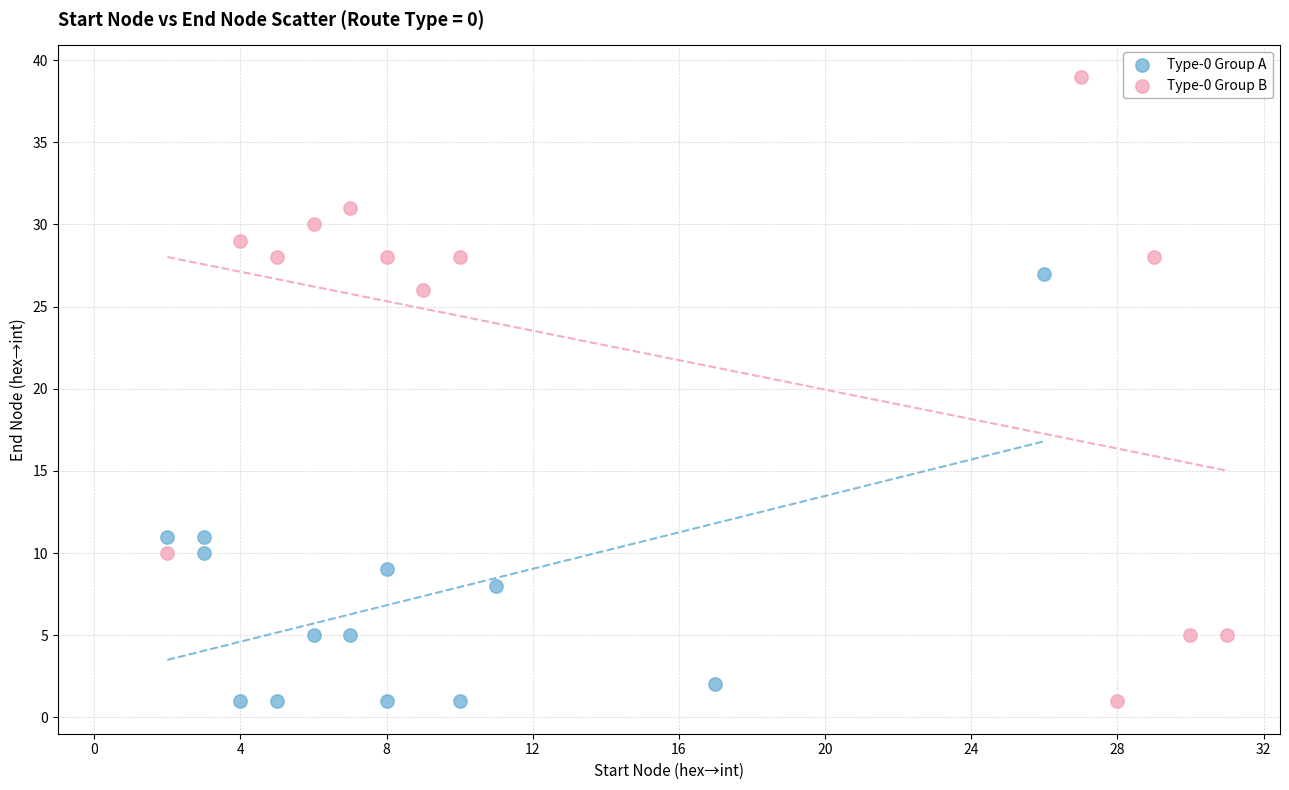

Which series has the widest spread of Y values?

Type-0 Group B